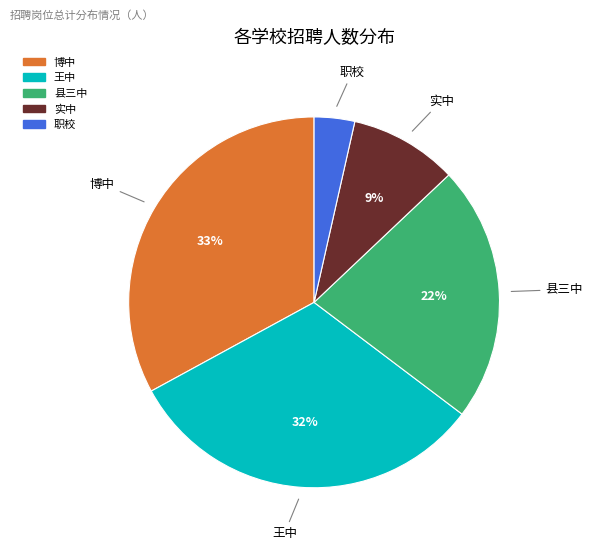

The 王中 slice represents 32% of the pie. True or false?

True